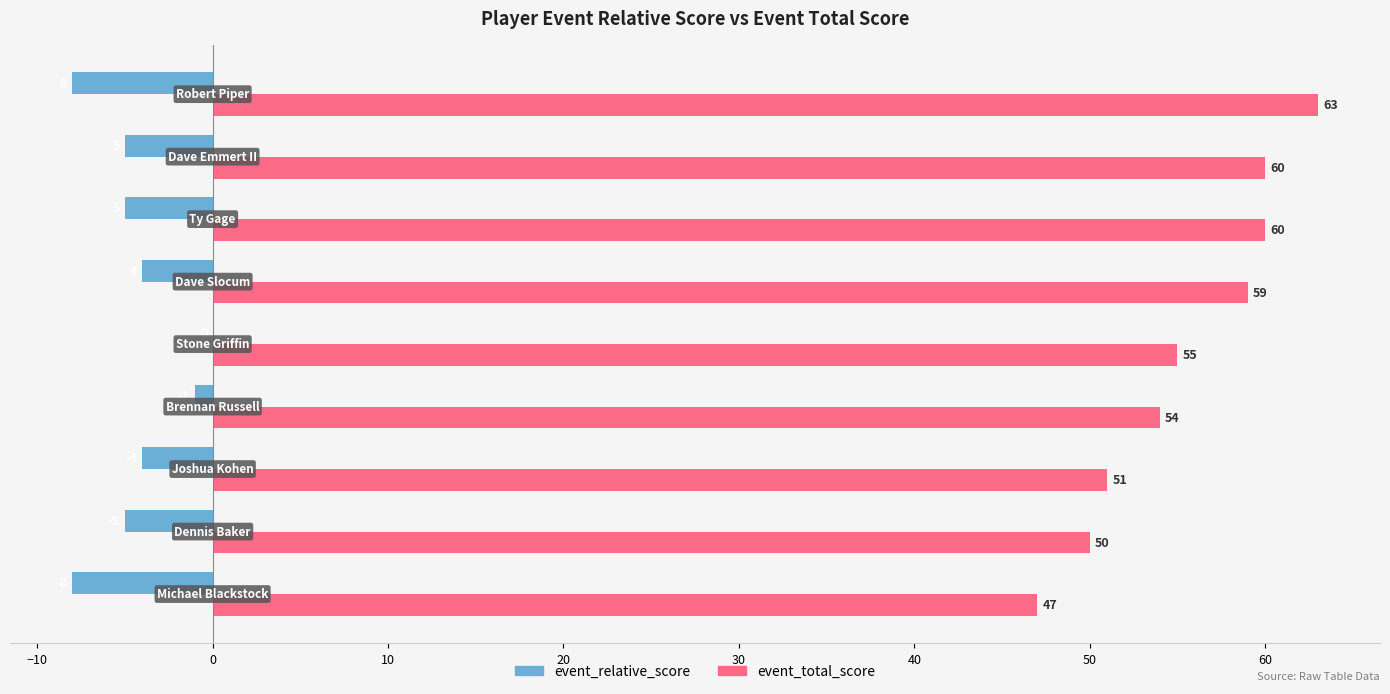

What is the greatest value displayed?

63